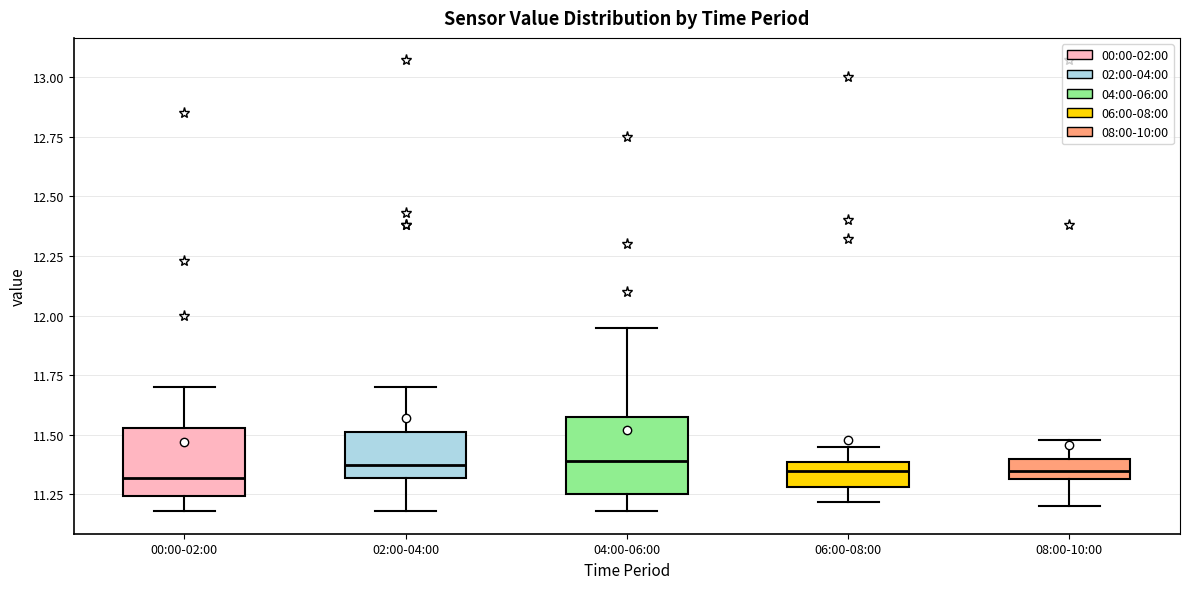

Where does the upper whisker of the box for 04:00-06:00 end on the y-axis? The values are not printed on the chart, so give them approximately, as read against the axis.

11.95